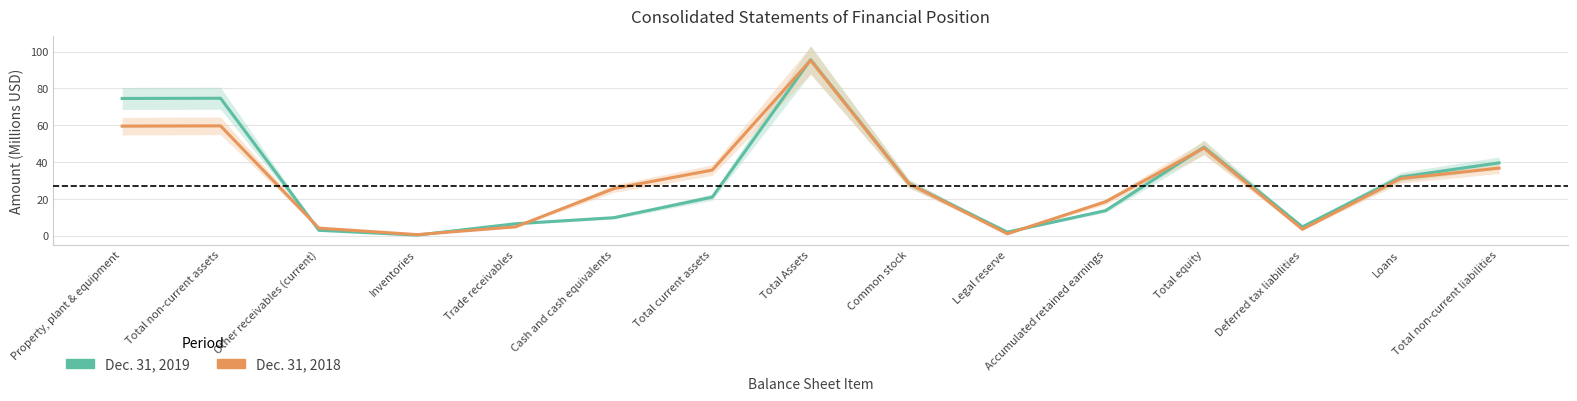

Reading right to left, what are all the values shown in this chart?

Dec. 31, 2019: Total non-current liabilities=39.6	Loans=31.9	Deferred tax liabilities=4.8	Total equity=48.1	Accumulated retained earnings=13.6	Legal reserve=1.9	Common stock=28.3	Total Assets=95.6	Total current assets=20.9	Cash and cash equivalents=9.8	Trade receivables=6.5	Inventories=0.3	Other receivables (current)=2.9	Total non-current assets=74.7	Property, plant & equipment=74.6
Dec. 31, 2018: Total non-current liabilities=36.7	Loans=31.0	Deferred tax liabilities=3.4	Total equity=47.6	Accumulated retained earnings=18.4	Legal reserve=1.0	Common stock=28.2	Total Assets=95.3	Total current assets=35.6	Cash and cash equivalents=25.6	Trade receivables=4.8	Inventories=0.6	Other receivables (current)=4.1	Total non-current assets=59.7	Property, plant & equipment=59.5